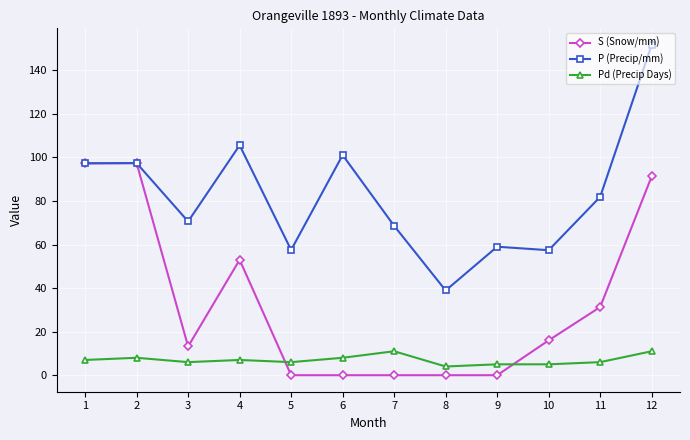

What is the total value across all series at 5?

63.5